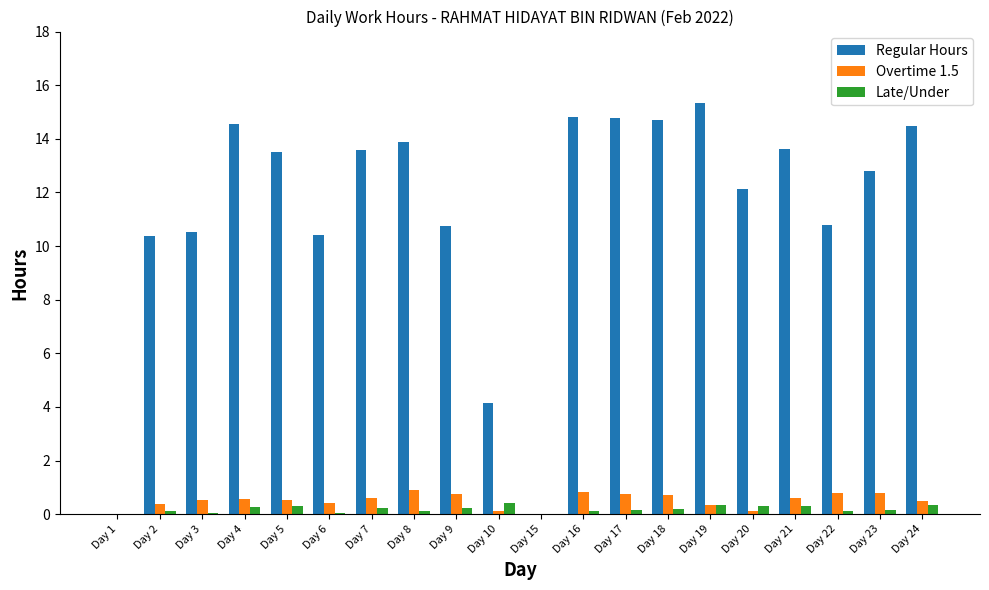

What is the sum of all Overtime 1.5 values?

10.3